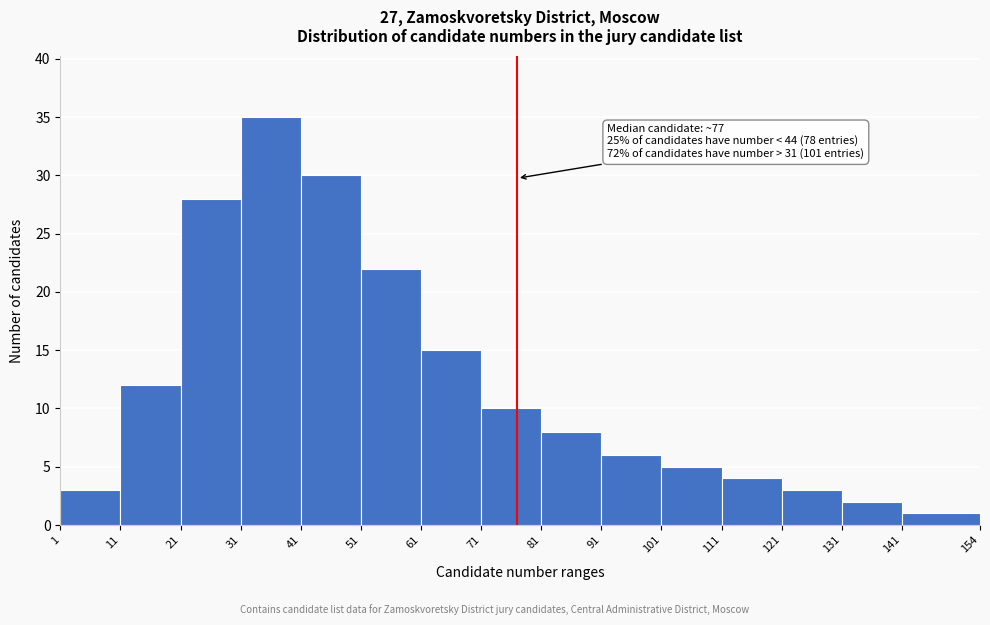

Over which range of the x-axis is the bar tallest?

31 to 41